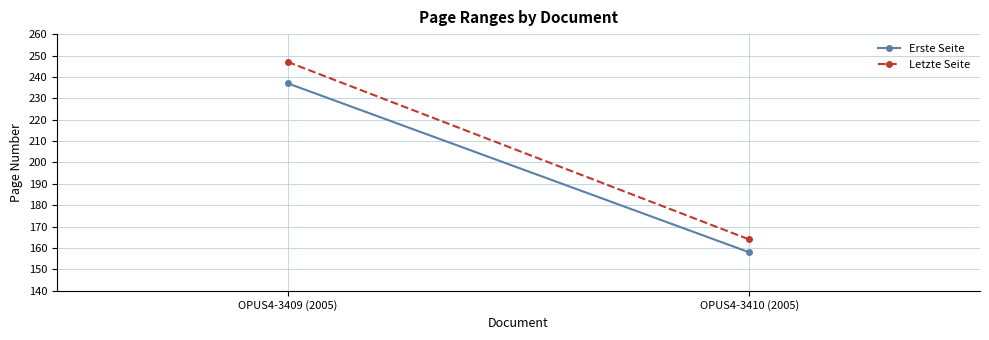

Is it true that Erste Seite equals 158 at OPUS4-3410 (2005)?

True